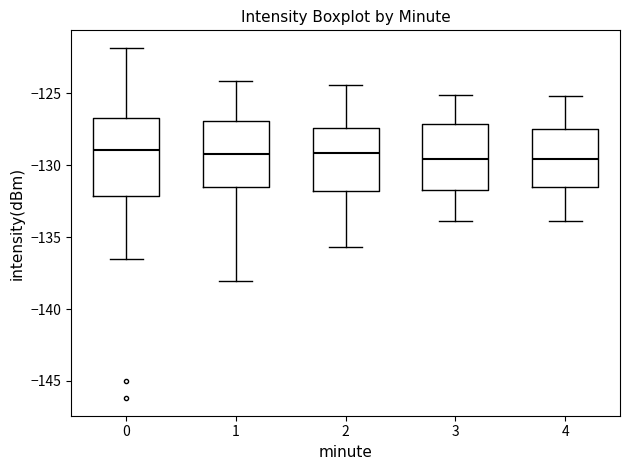

Where is the upper edge of the box at x = 0 on the y-axis? The values are not printed on the chart, so give them approximately, as read against the axis.

-126.5